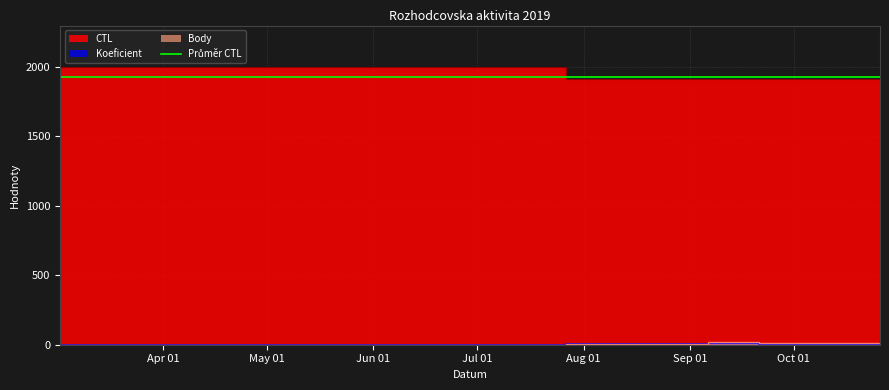

True or false: Body and Koeficient cross at least once.

False